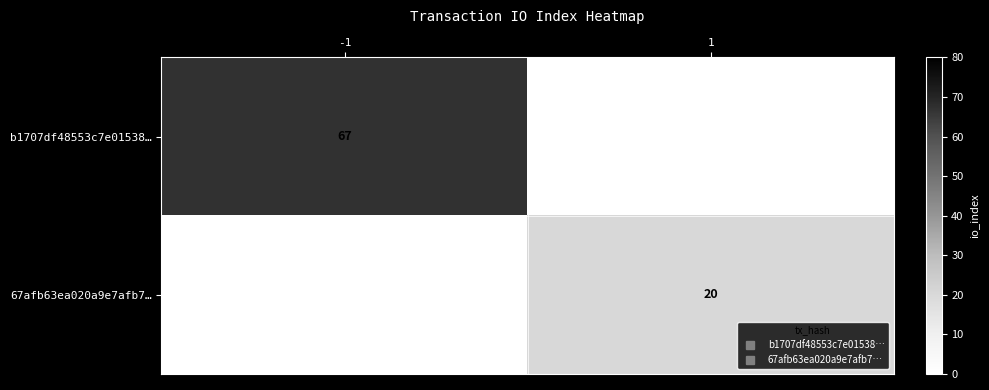

At which category is the sum across all series the highest?

-1